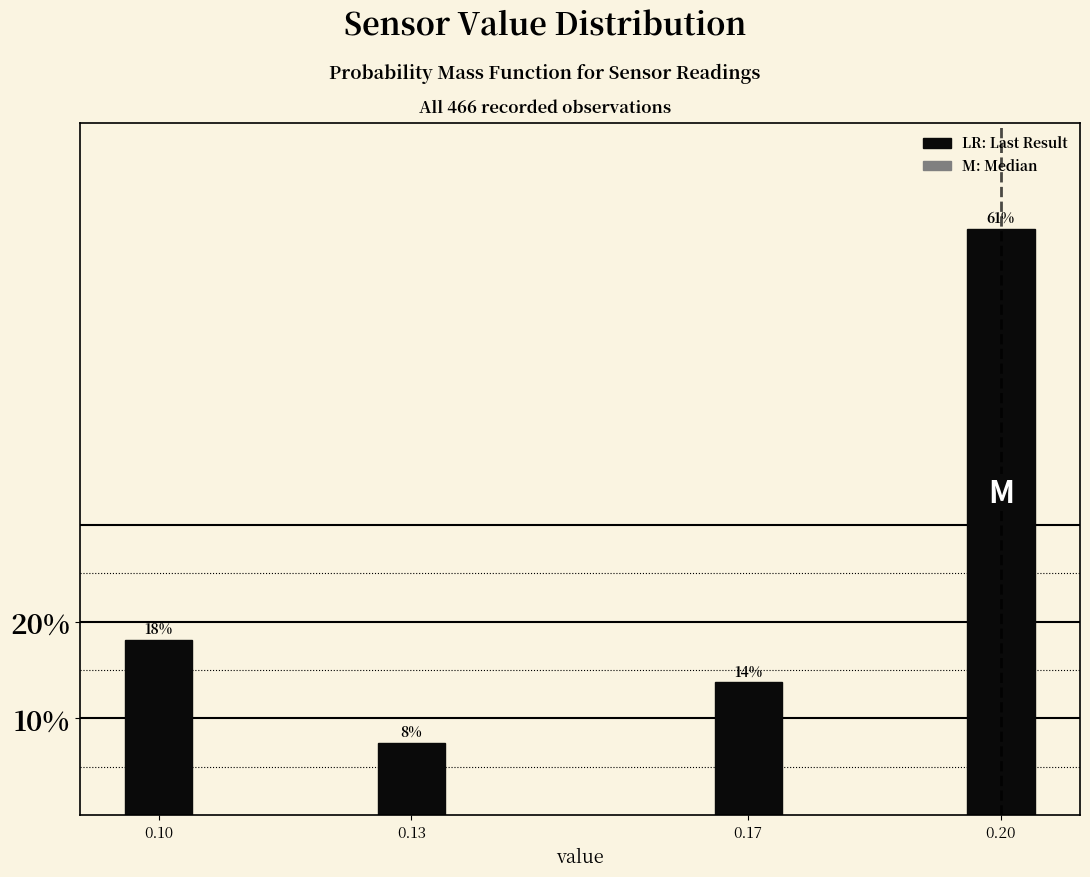

Are the bars horizontal?

No